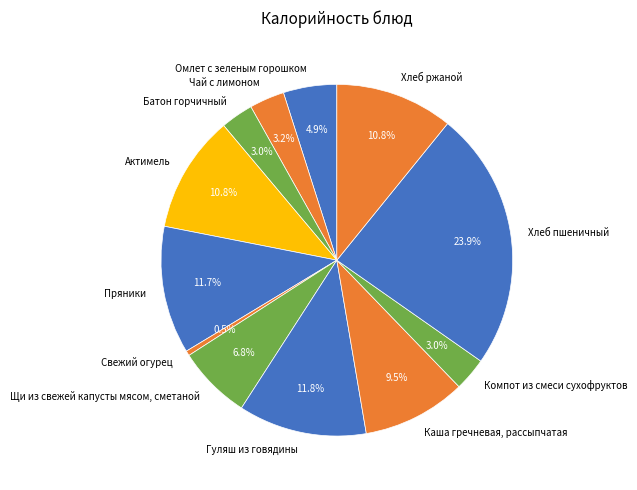

How many segments does this pie chart have?

12